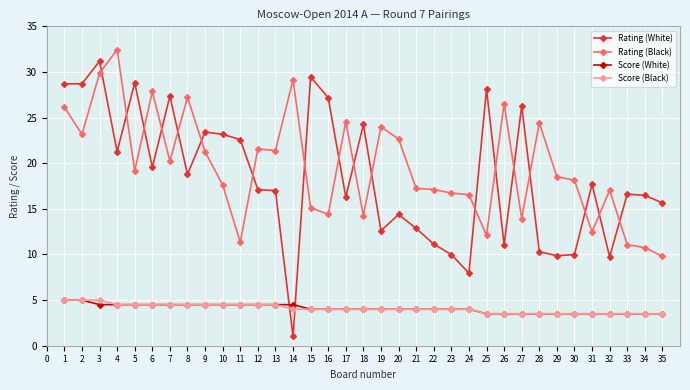

Does the chart display data point markers on the line(s)?

Yes